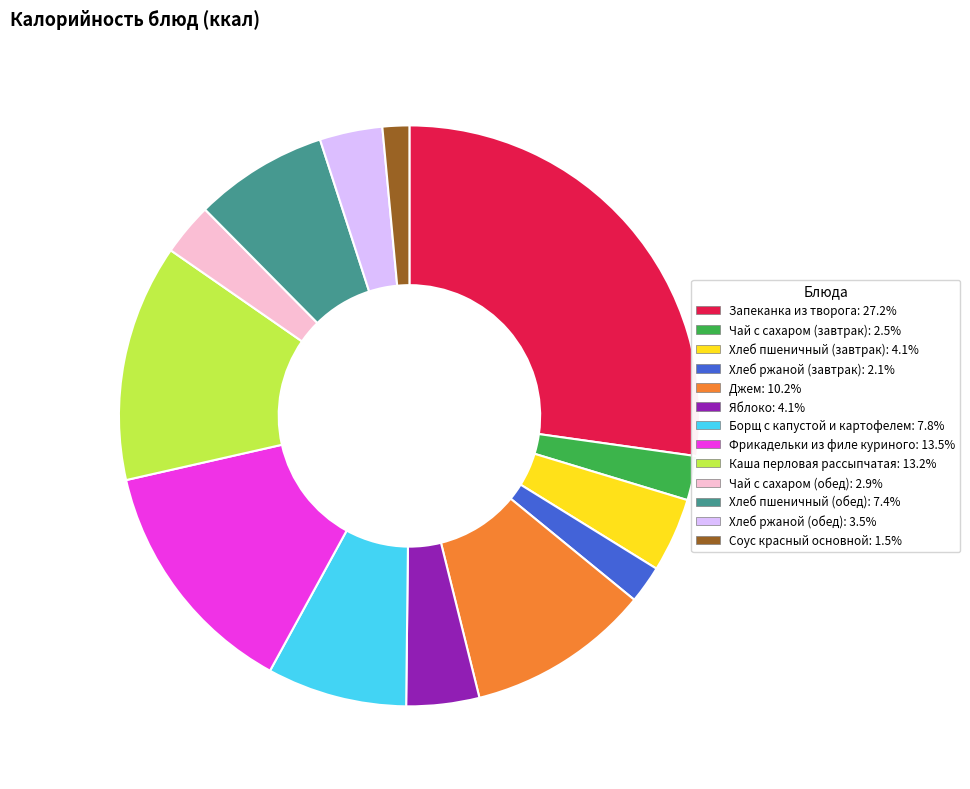

Count the number of slices in the pie.

13